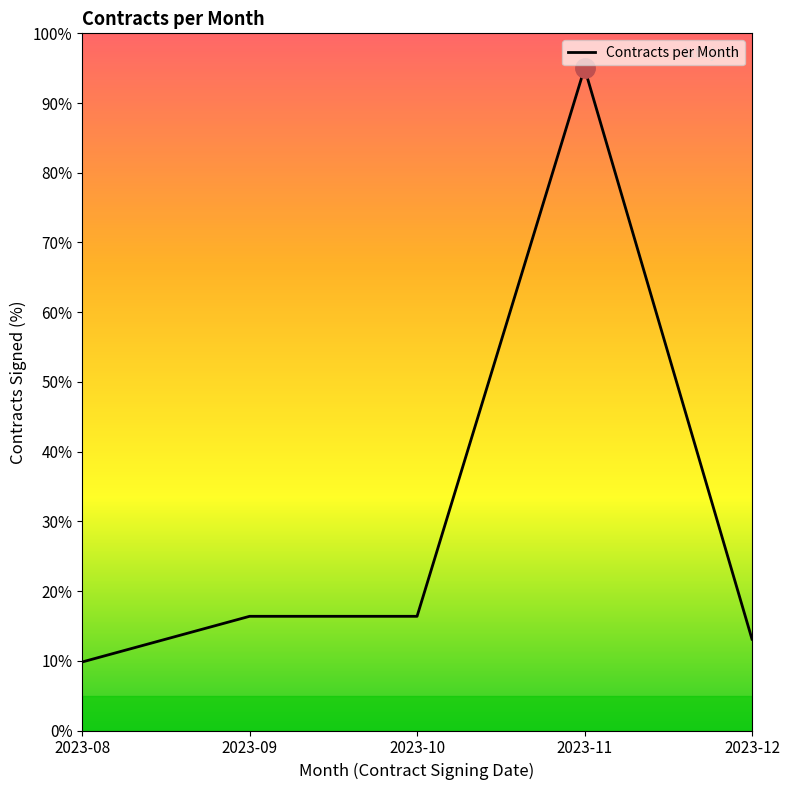

True or false: the data shows 16.4 at 2023-09.

True